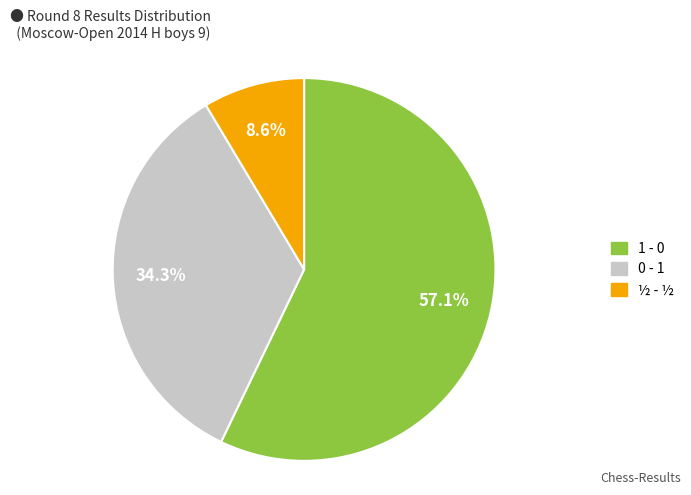

What is the majority slice?

1 - 0